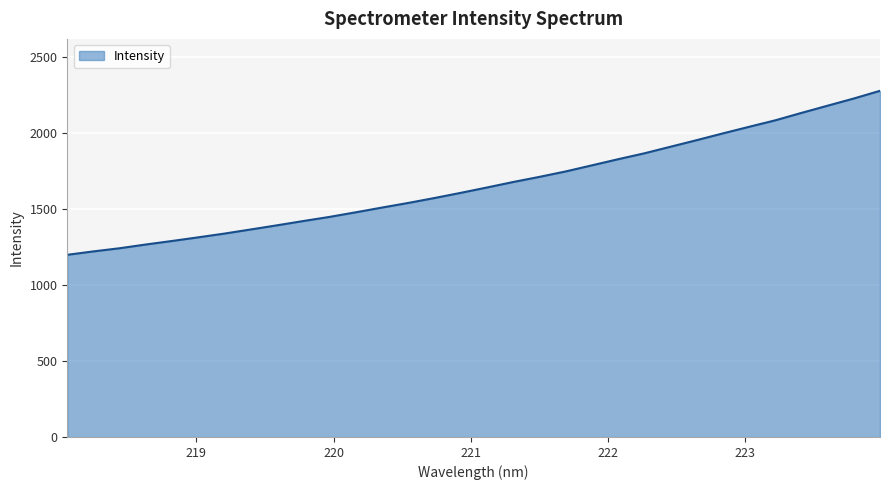

How many values are below 1640?

16